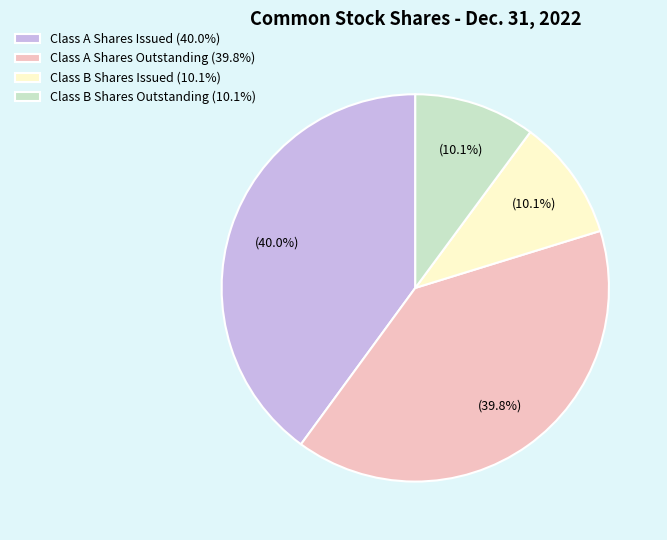

What percentage is the Class B Shares Issued slice, to the nearest percent?

10%